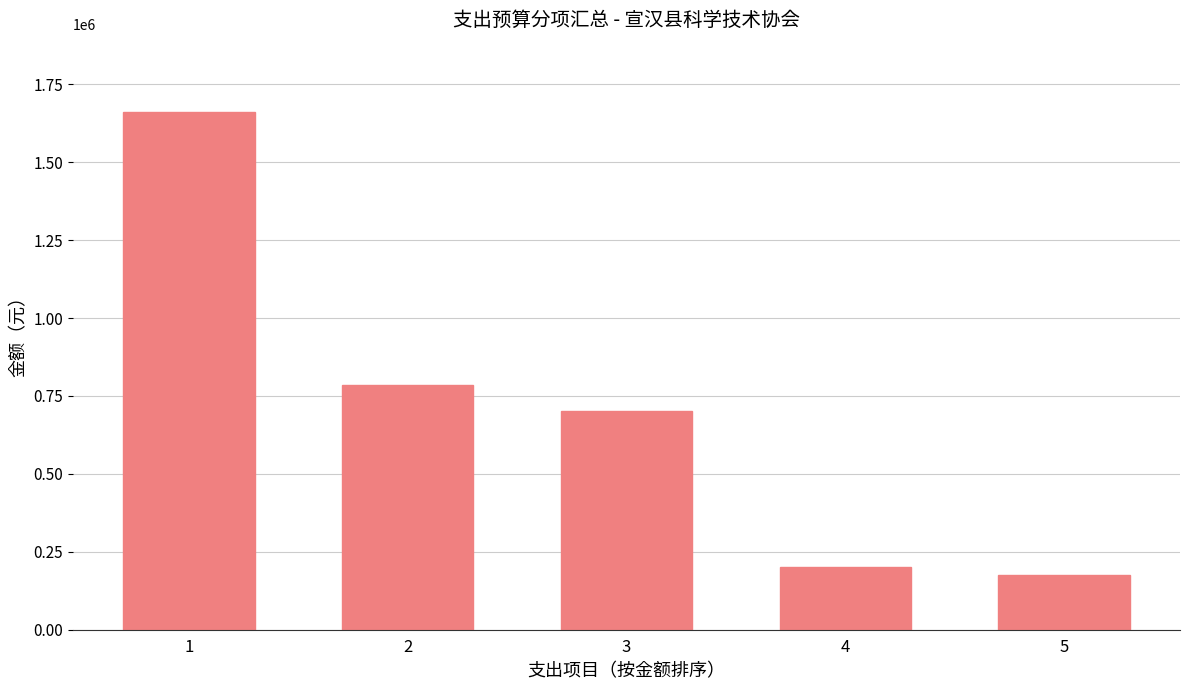

What is the sum of the values at 1 and 5?

1838308